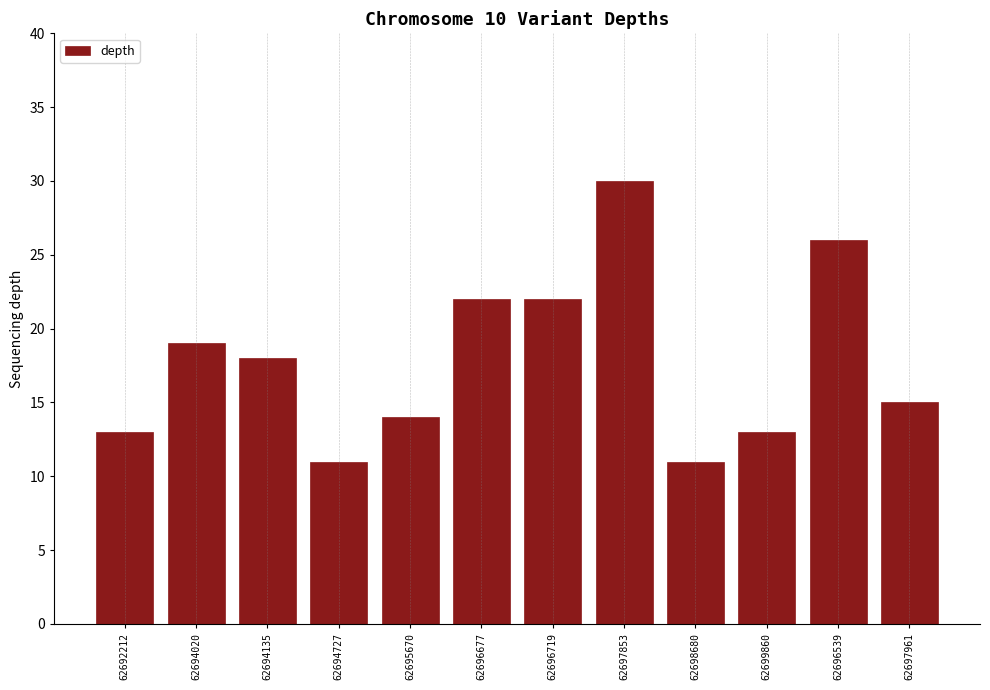

What is the minimum value shown in the chart?

11